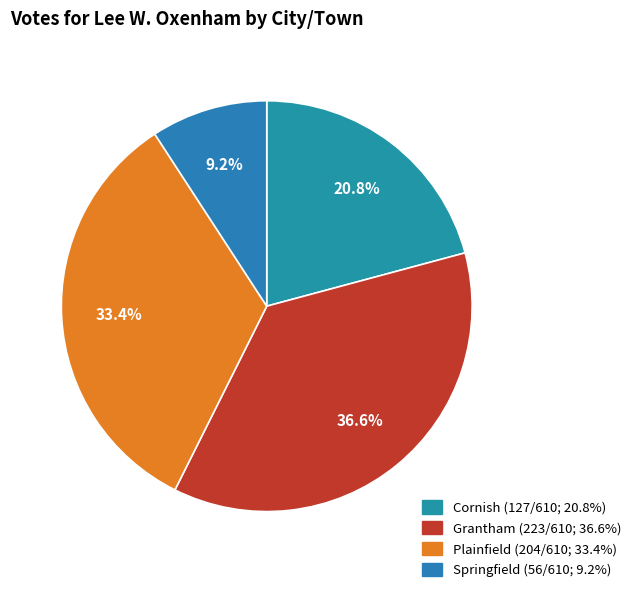

Count the number of slices in the pie.

4